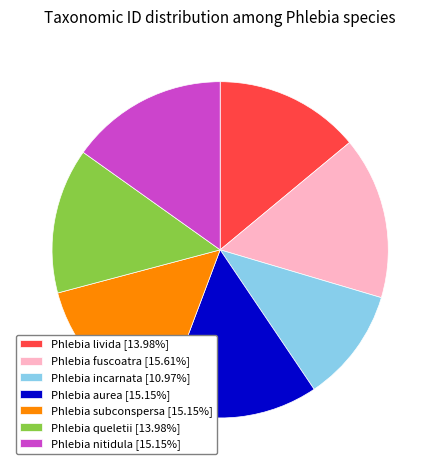

Count the number of slices in the pie.

7